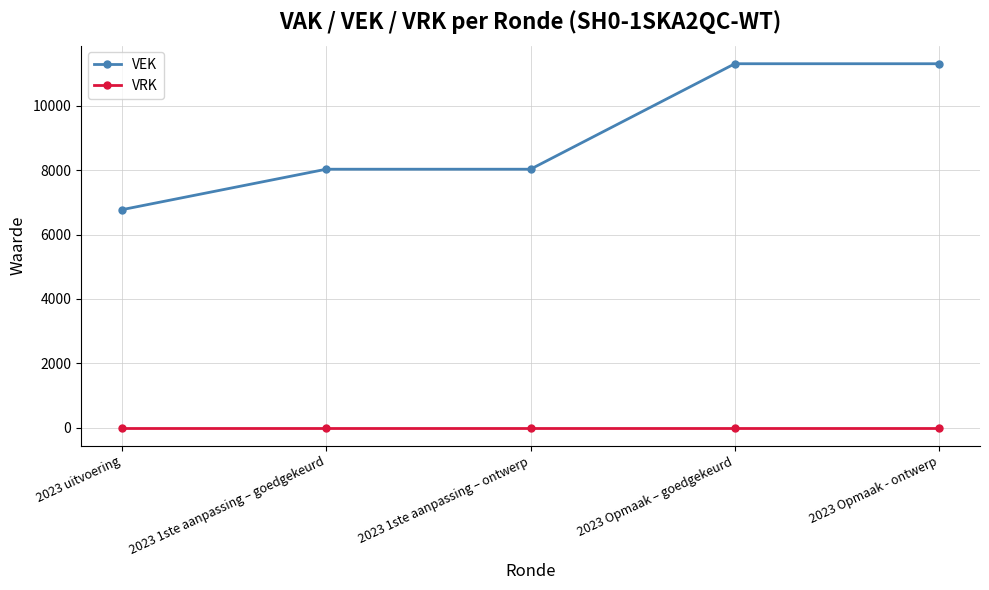

Does the chart display data point markers on the line(s)?

Yes